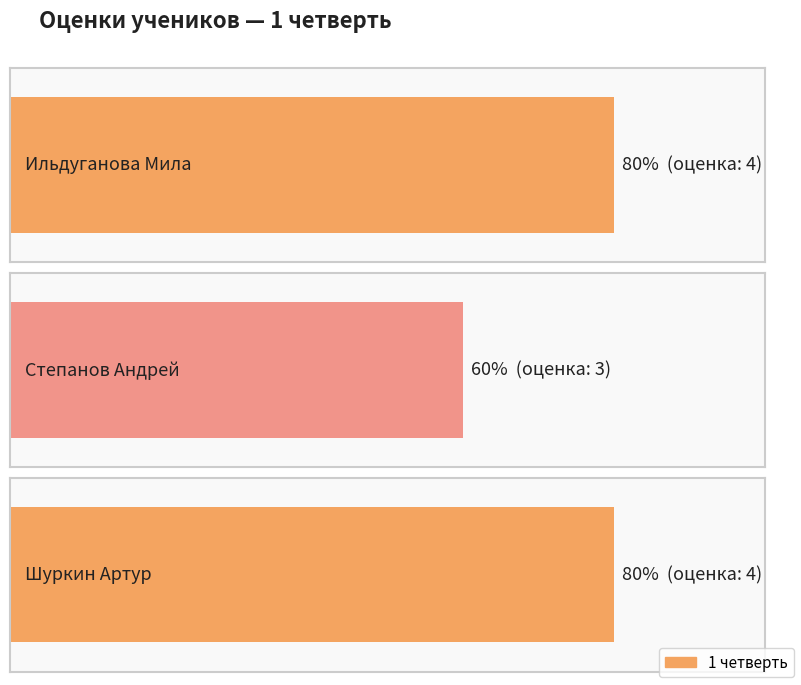

What is the greatest value displayed?

4